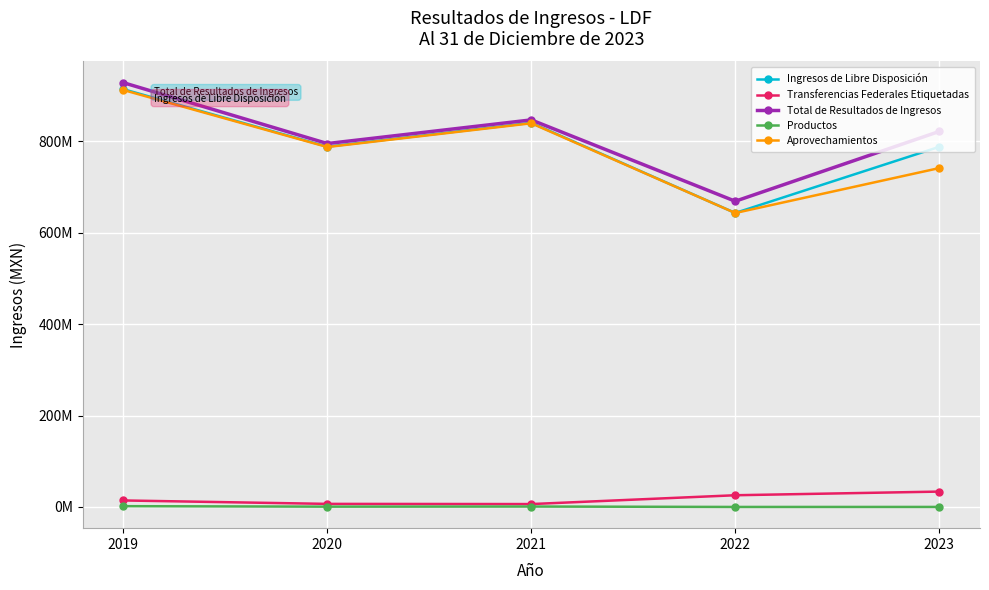

What is the sum of the Transferencias Federales Etiquetadas values at 2021 and 2023?

40067153.0